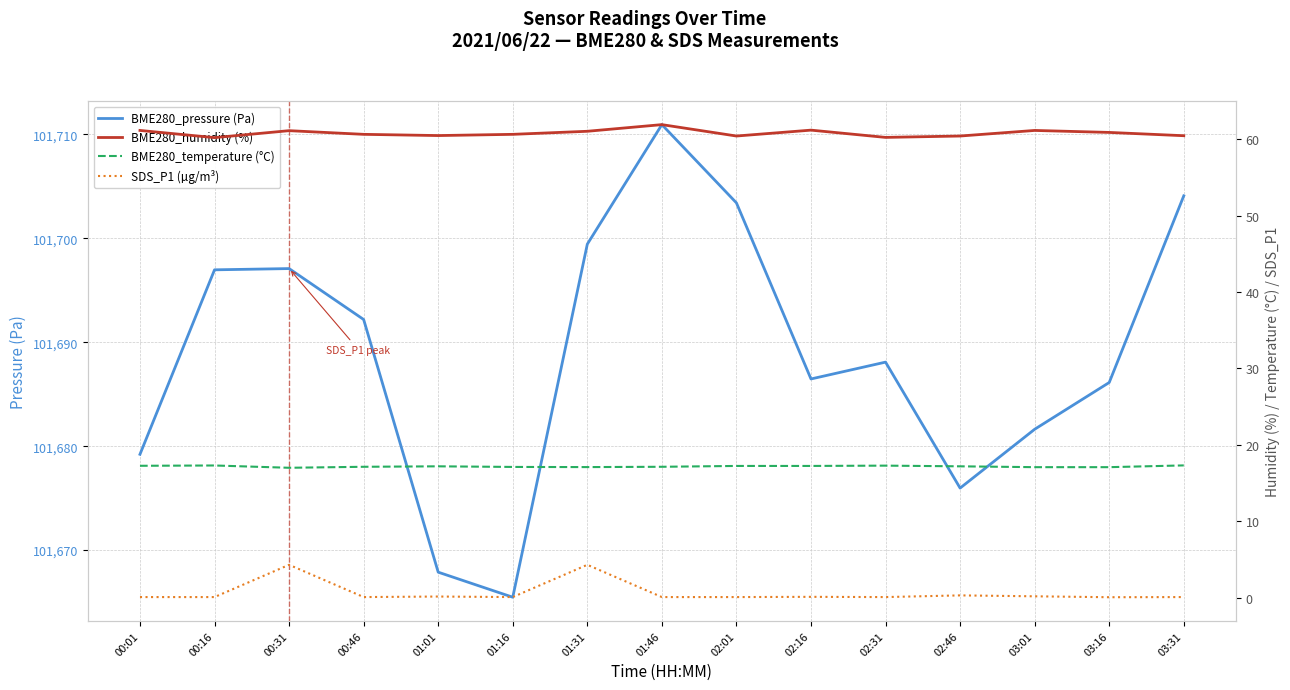

True or false: SDS_P1 (µg/m³) and BME280_pressure (Pa) intersect in this chart.

False